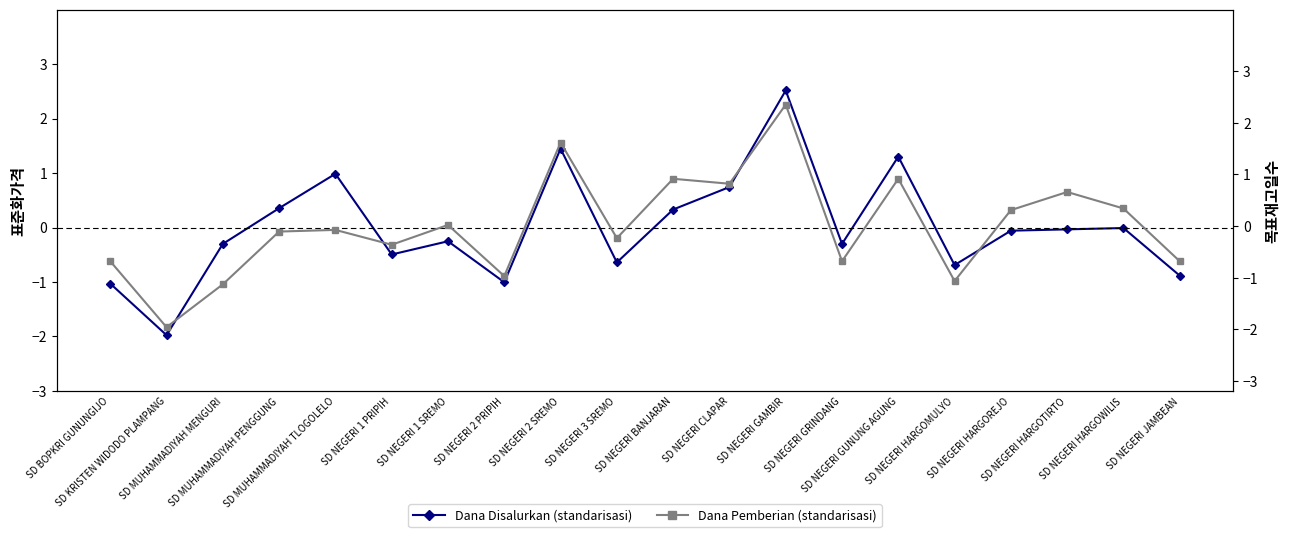

Which series has the largest range (max minus min)?

Dana Disalurkan (standarisasi)